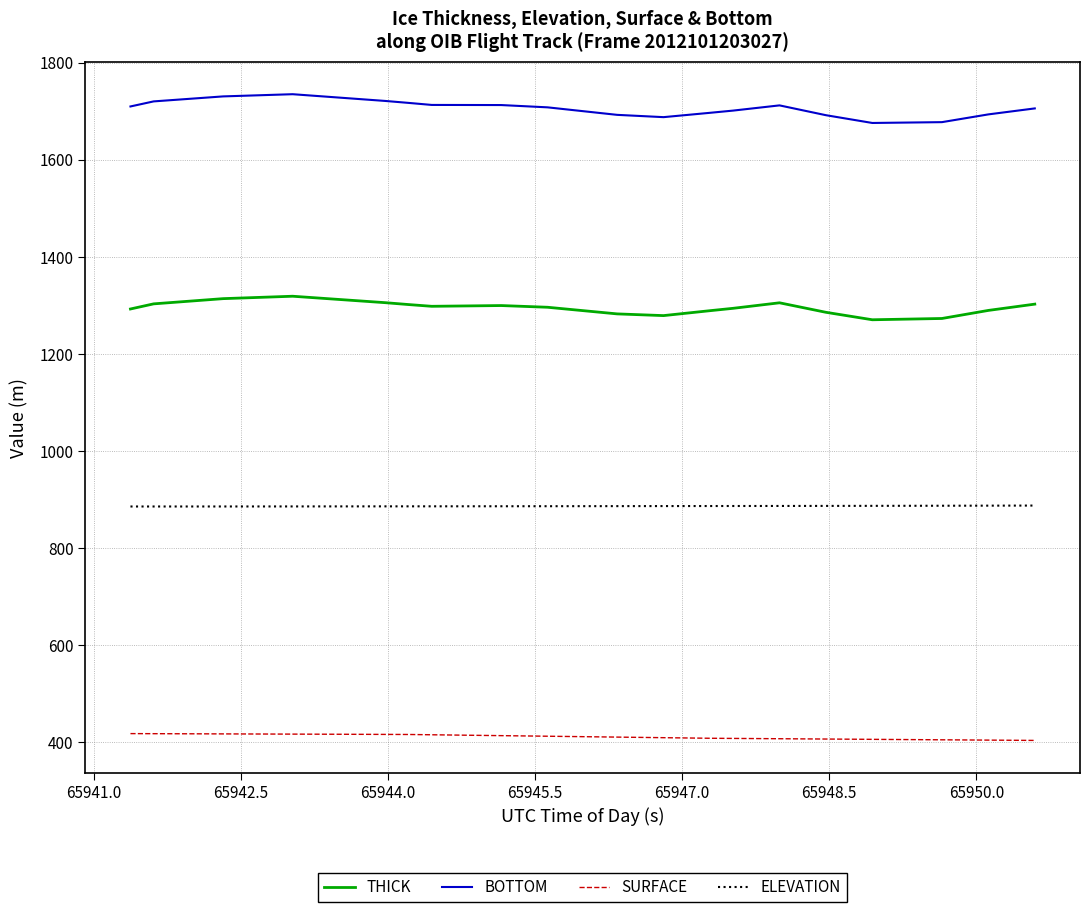

What is the maximum value shown in the chart?

1734.9